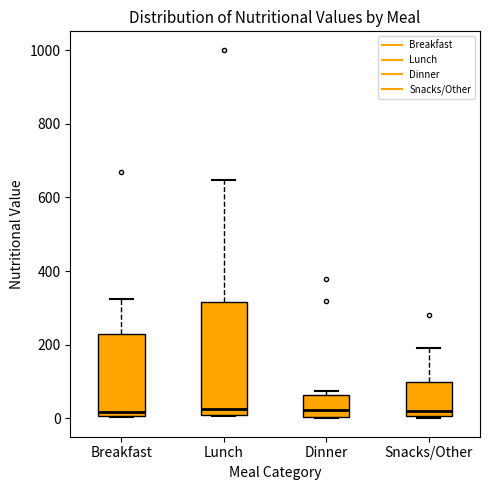

Where is the upper edge of the box for Dinner on the y-axis? The values are not printed on the chart, so give them approximately, as read against the axis.

60